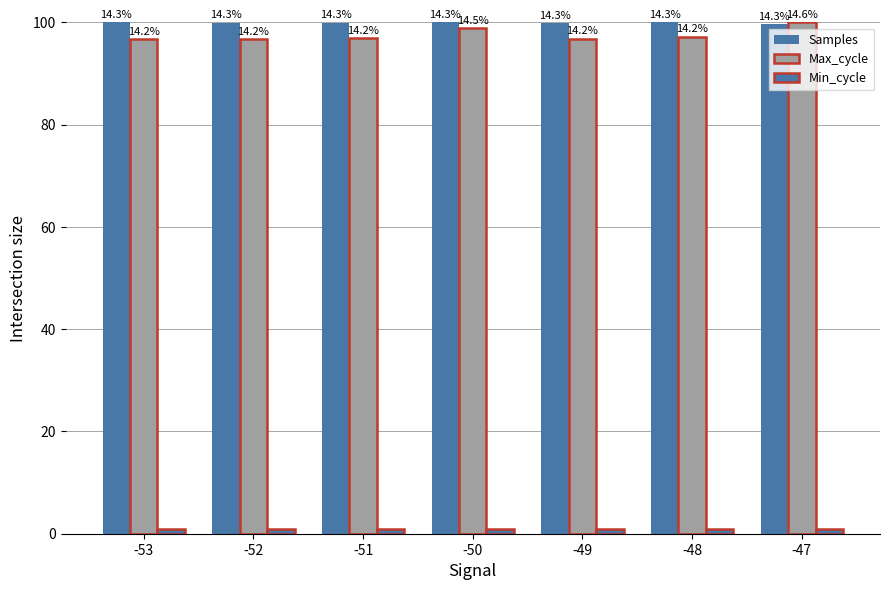

How many bars are there in total?

21